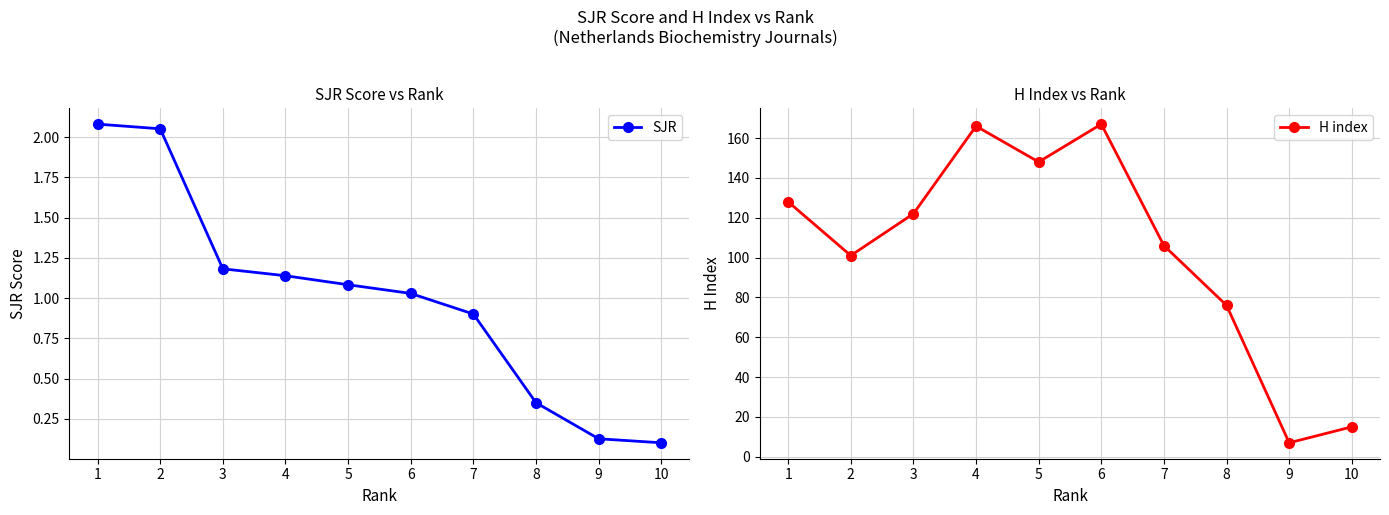

At which label does SJR reach its peak?

1